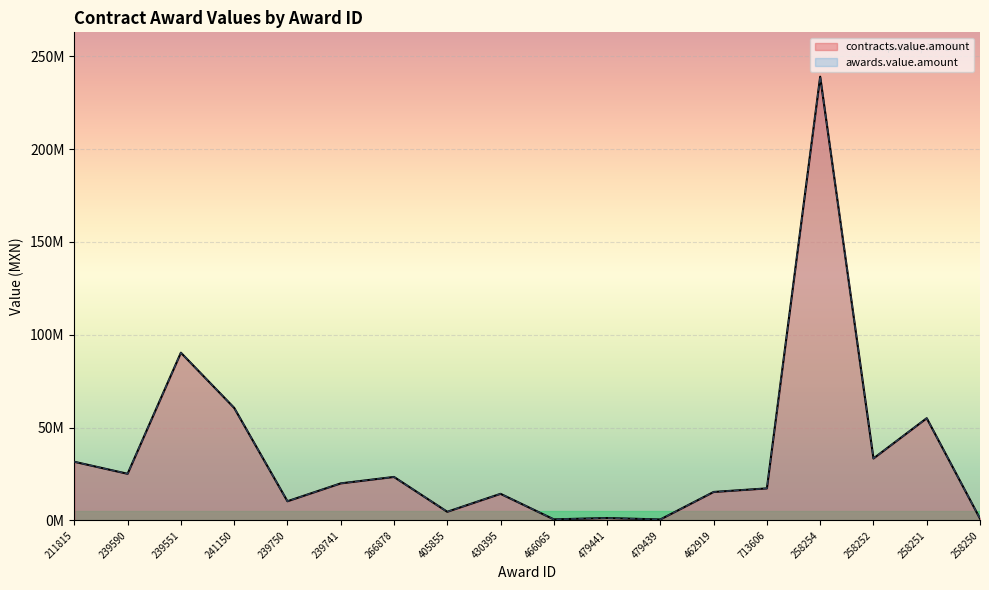

In contracts.value.amount, how many points are higher than both neighbors (excluding endpoints)?

6